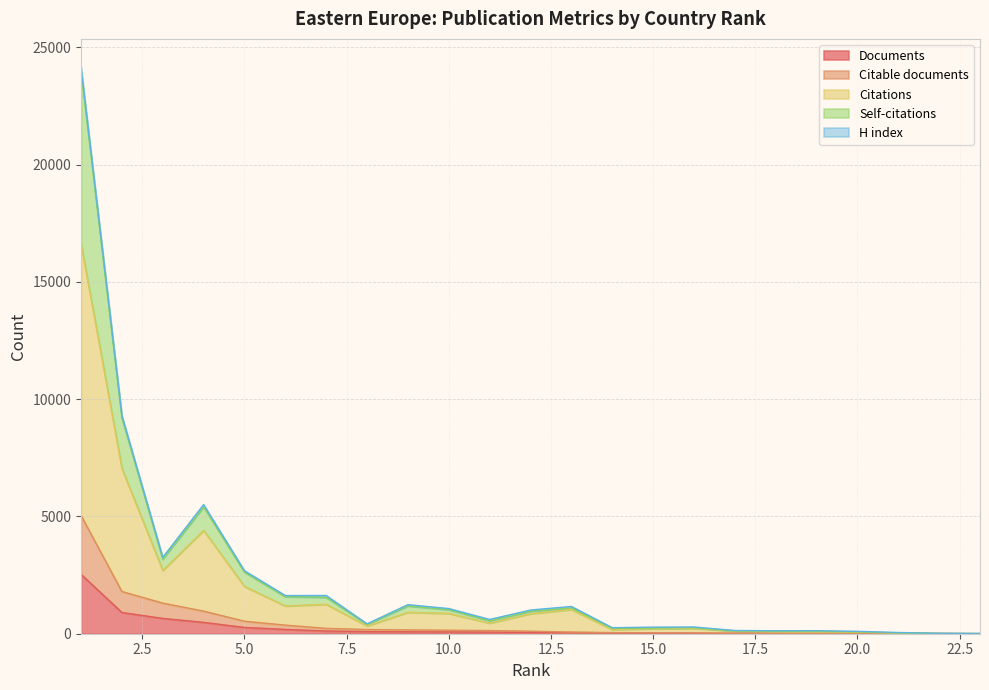

What is the difference between the maximum and minimum values in the Citations series?

16619